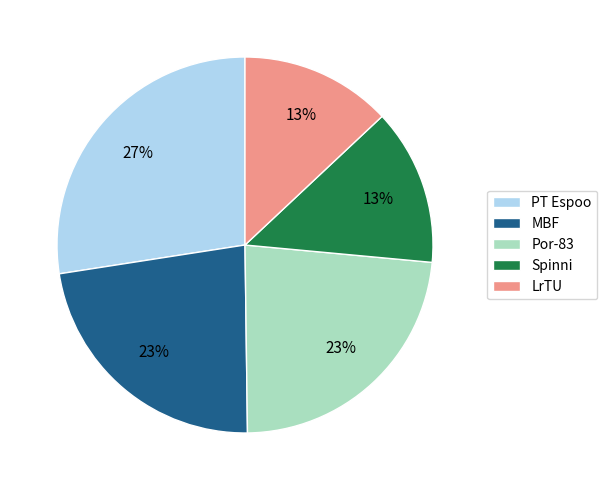

Between LrTU and Por-83, which is larger?

Por-83